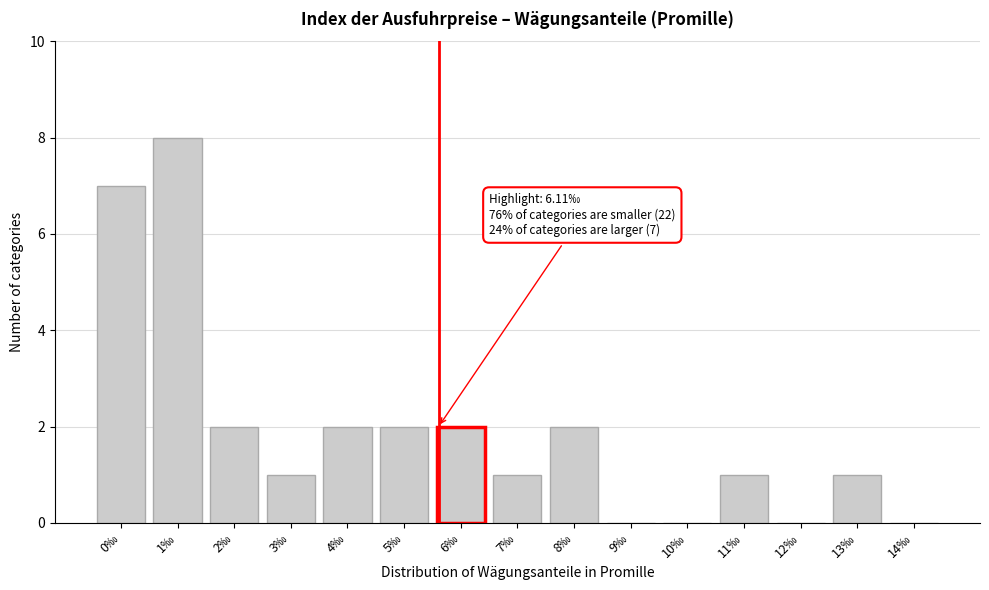

Reading right to left, list all the values displayed in this chart.

14‰=0	13‰=1	12‰=0	11‰=1	10‰=0	9‰=0	8‰=2	7‰=1	6‰=2	5‰=2	4‰=2	3‰=1	2‰=2	1‰=8	0‰=7